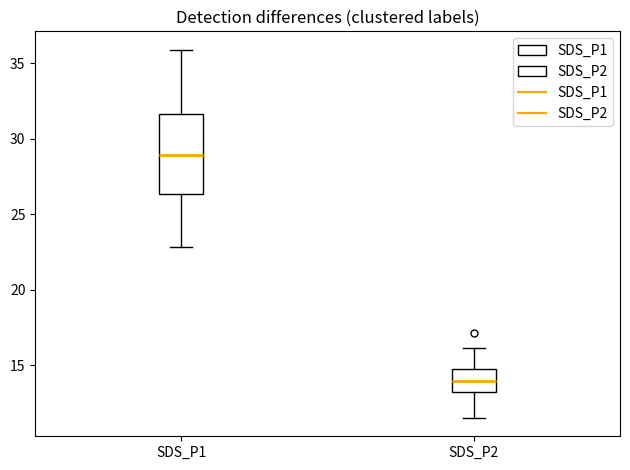

Reading left to right, read every box against the y-axis: the position of its median line, the range the box covers, and the ends of its whiskers. The values are not printed on the chart, so give them approximately, as read against the axis.

SDS_P1: median 29.0, box 26.5 to 31.5, whiskers 23.0 to 36.0
SDS_P2: median 14.0, box 13.0 to 15.0, whiskers 11.5 to 16.0